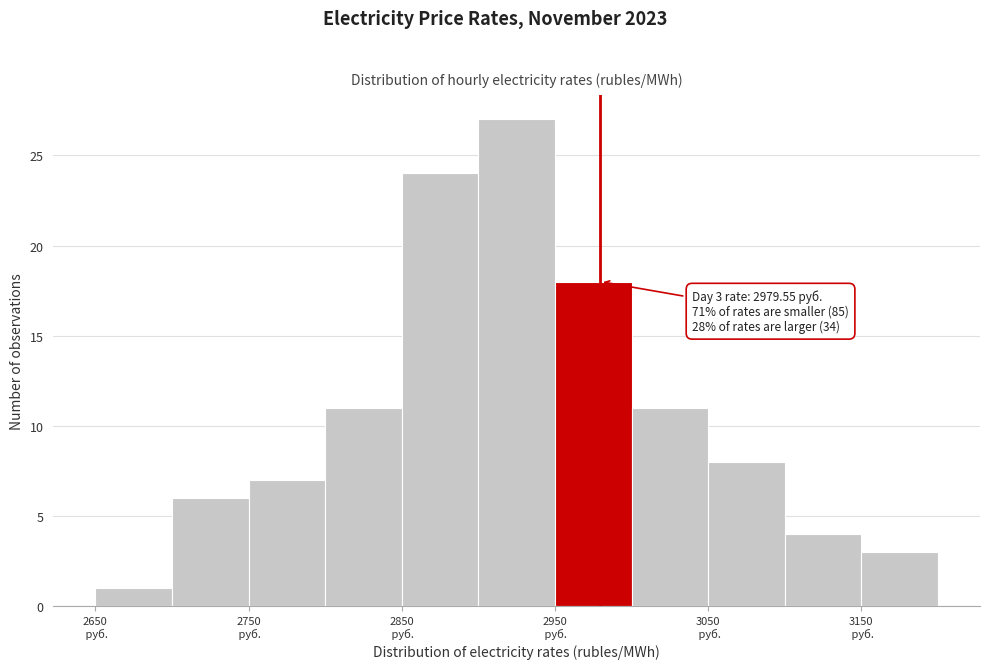

Over which range of the x-axis is the bar tallest?

2900 to 2950